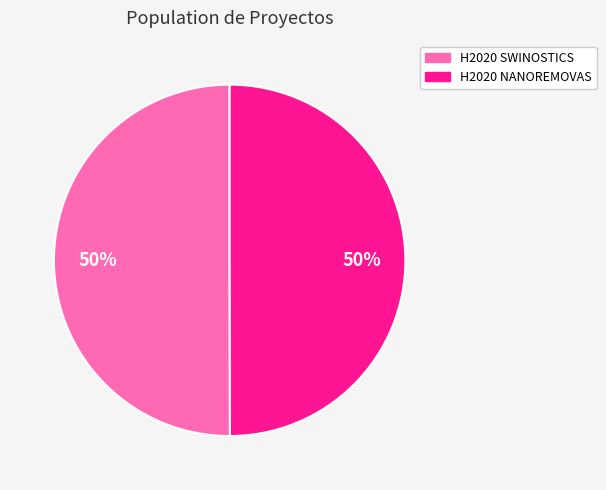

To the nearest percent, what percentage of the pie is H2020 NANOREMOVAS?

50%